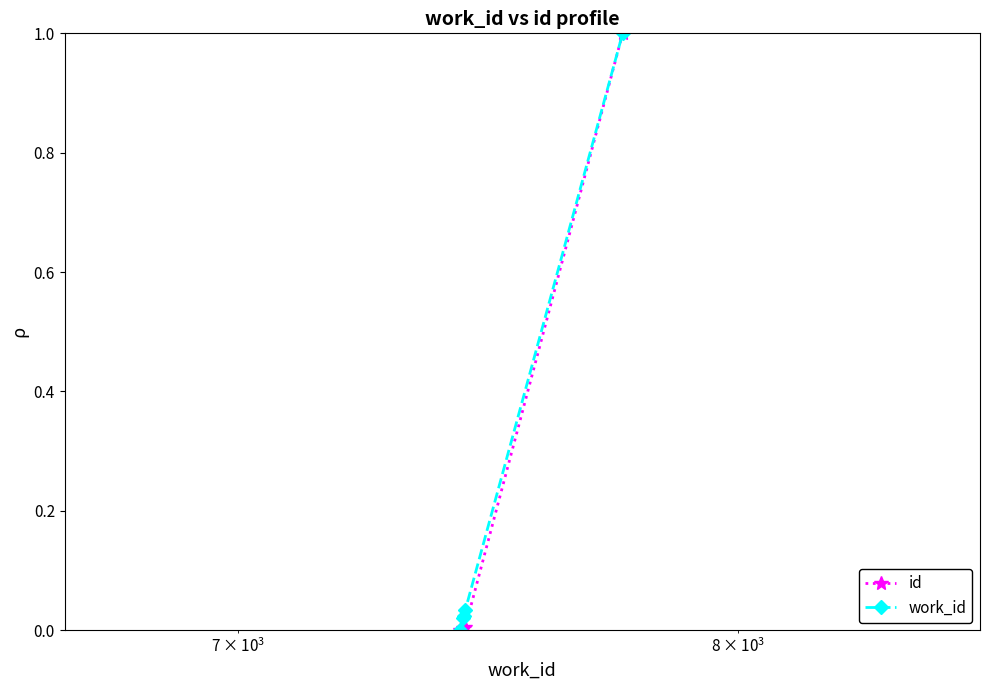

True or false: id has more than 1 interior local peaks.

False